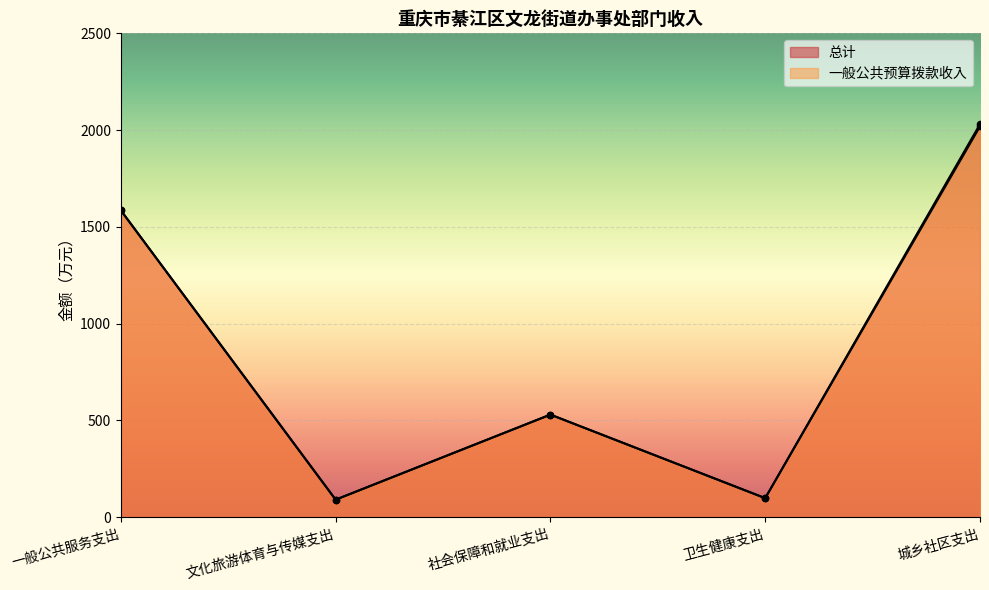

Which series contains the highest Y value?

总计